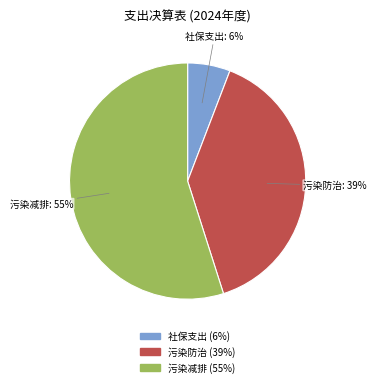

To the nearest percent, what is the difference between the largest and smallest slice percentages?

49%